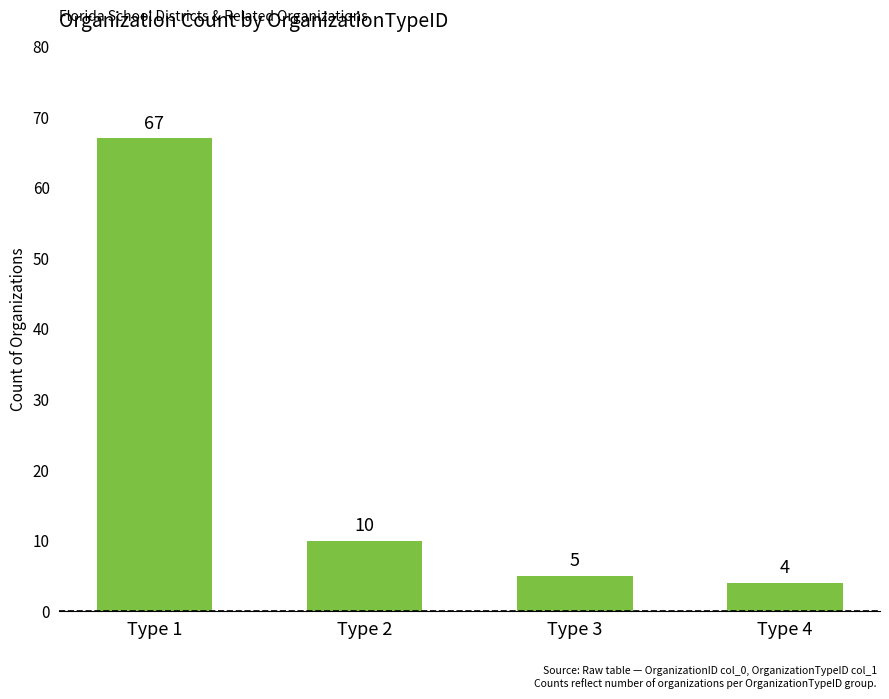

Rank the categories by value from lowest to highest.

Type 4, Type 3, Type 2, Type 1